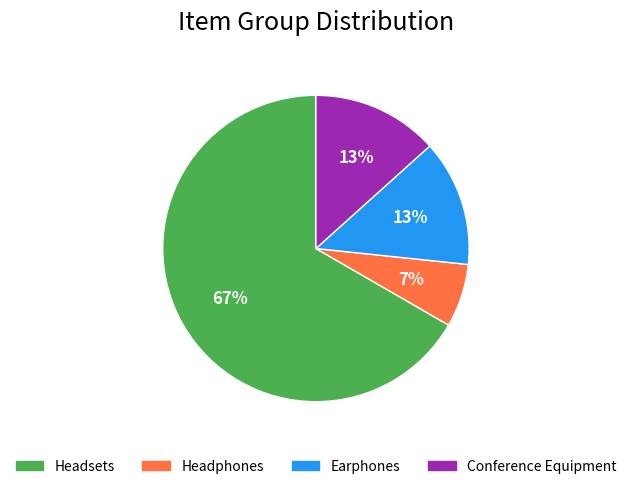

How many slices are in this pie chart?

4